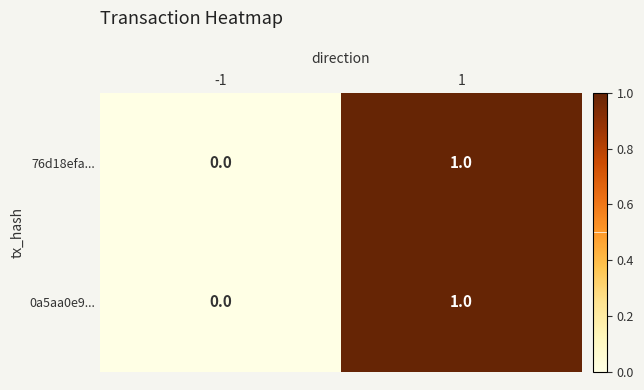

Which label corresponds to the largest value in the chart?

1